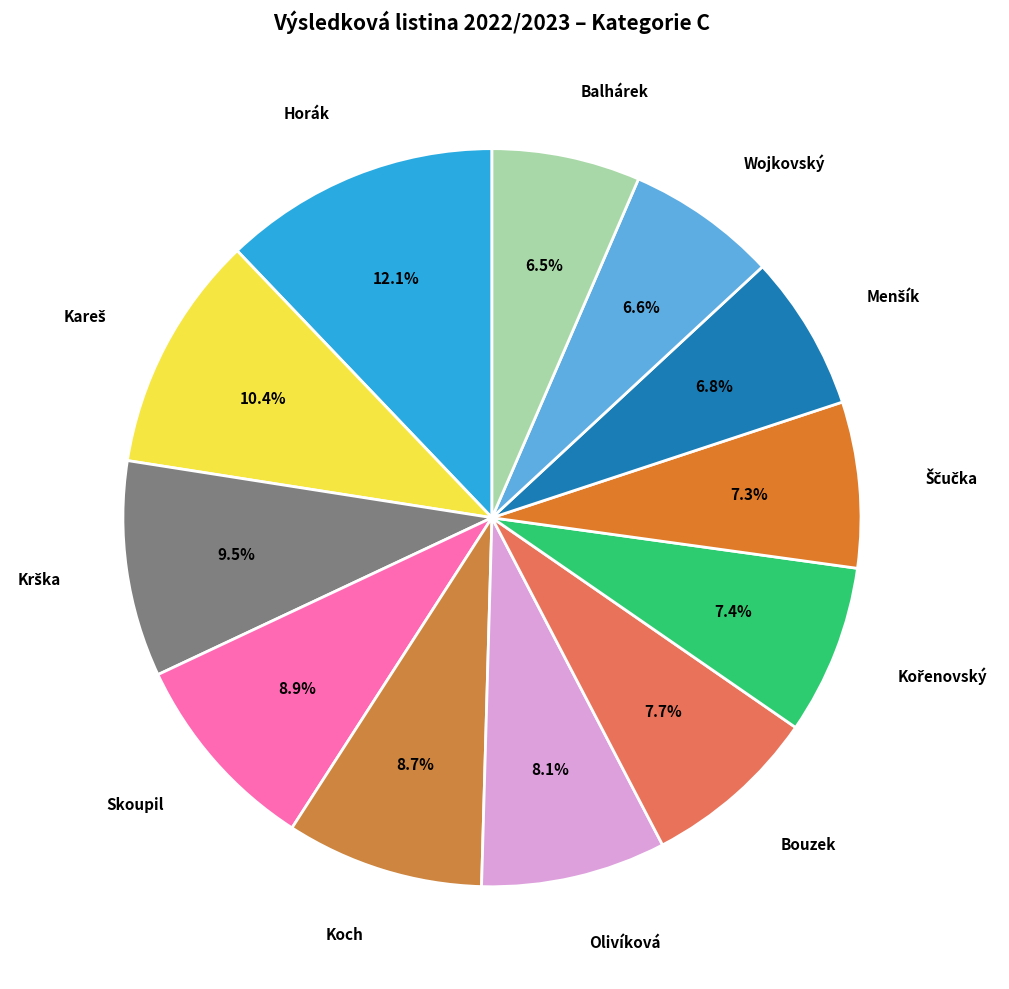

What is the smallest slice in the pie chart?

Balhárek, Kryštof